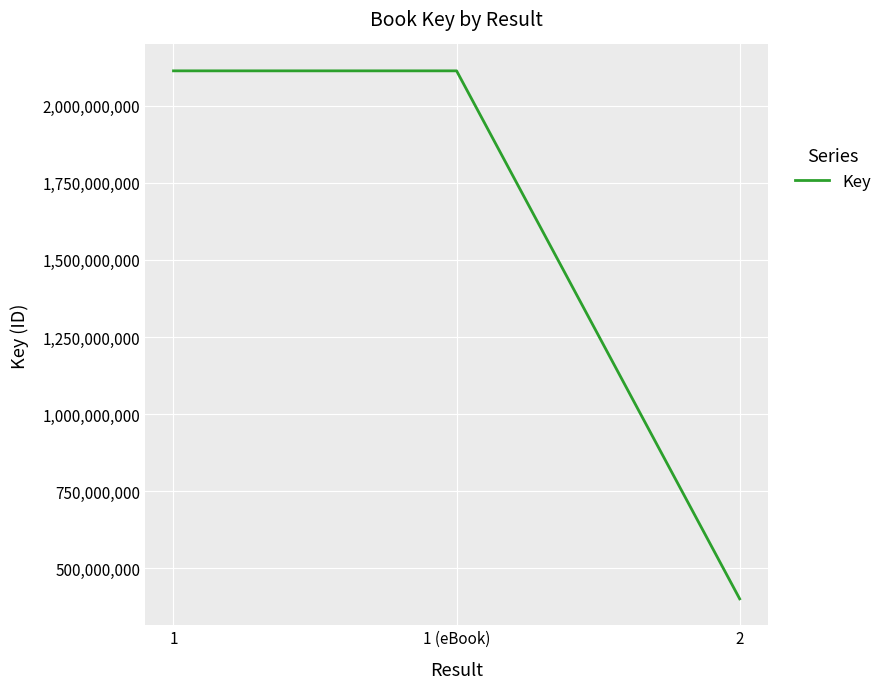

What position from the left is 1 (eBook)?

2